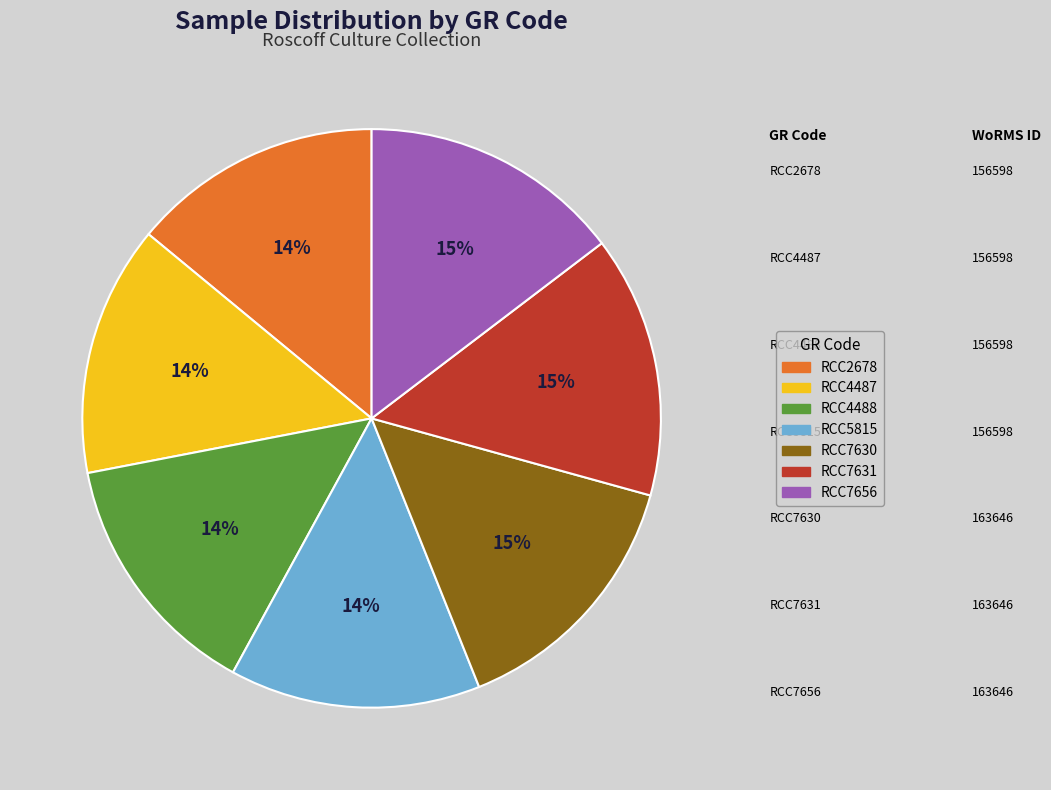

How many segments does this pie chart have?

7